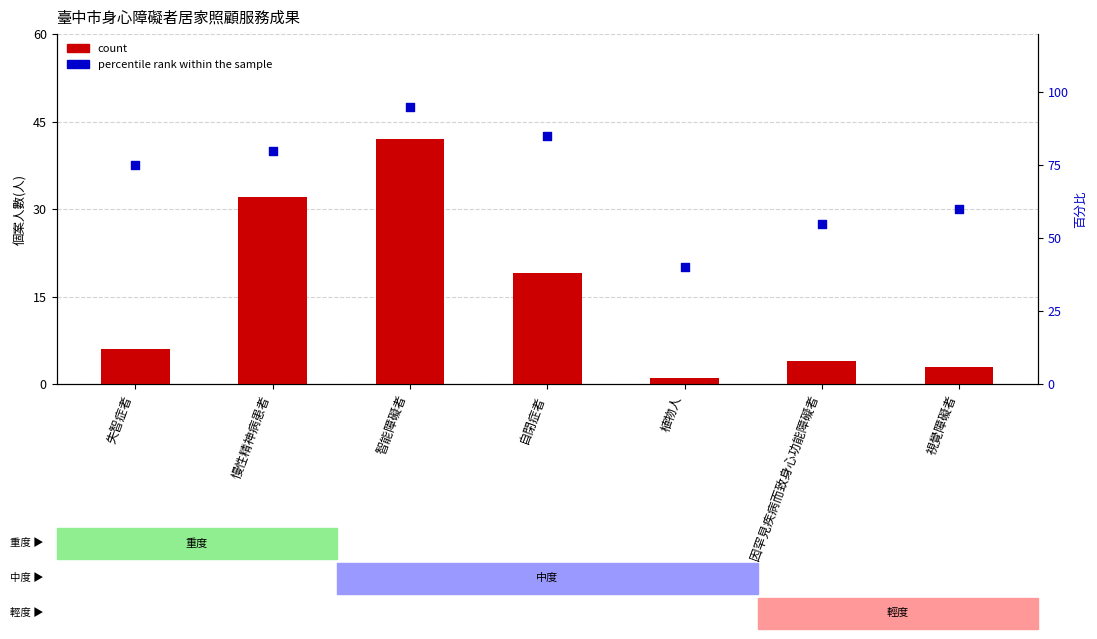

Which series has the largest Y range (max minus min)?

percentile rank within the sample